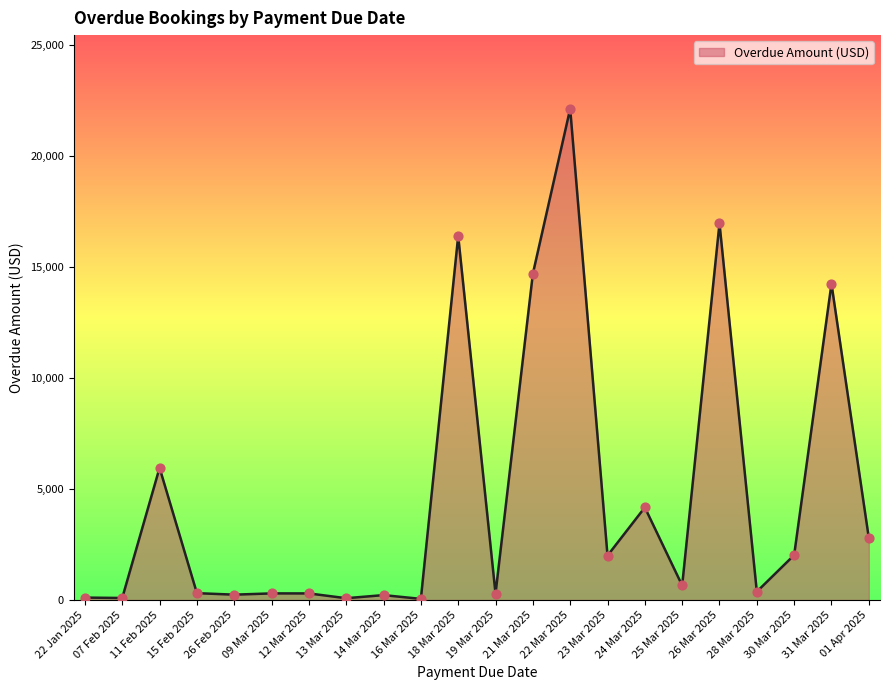

What is the change in value from 13 Mar 2025 to 28 Mar 2025?

+294.0